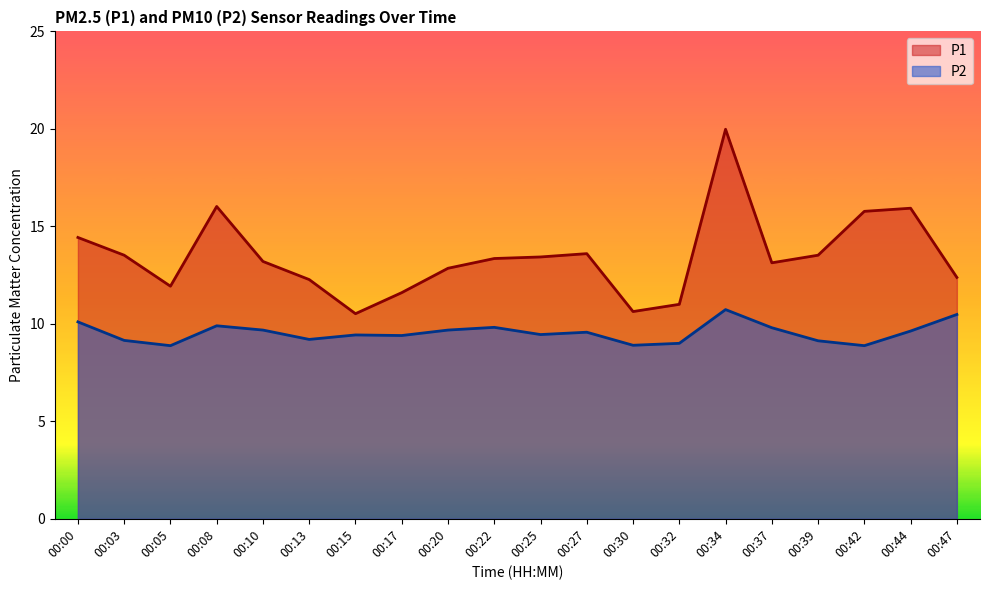

What is the smallest value displayed?

8.9